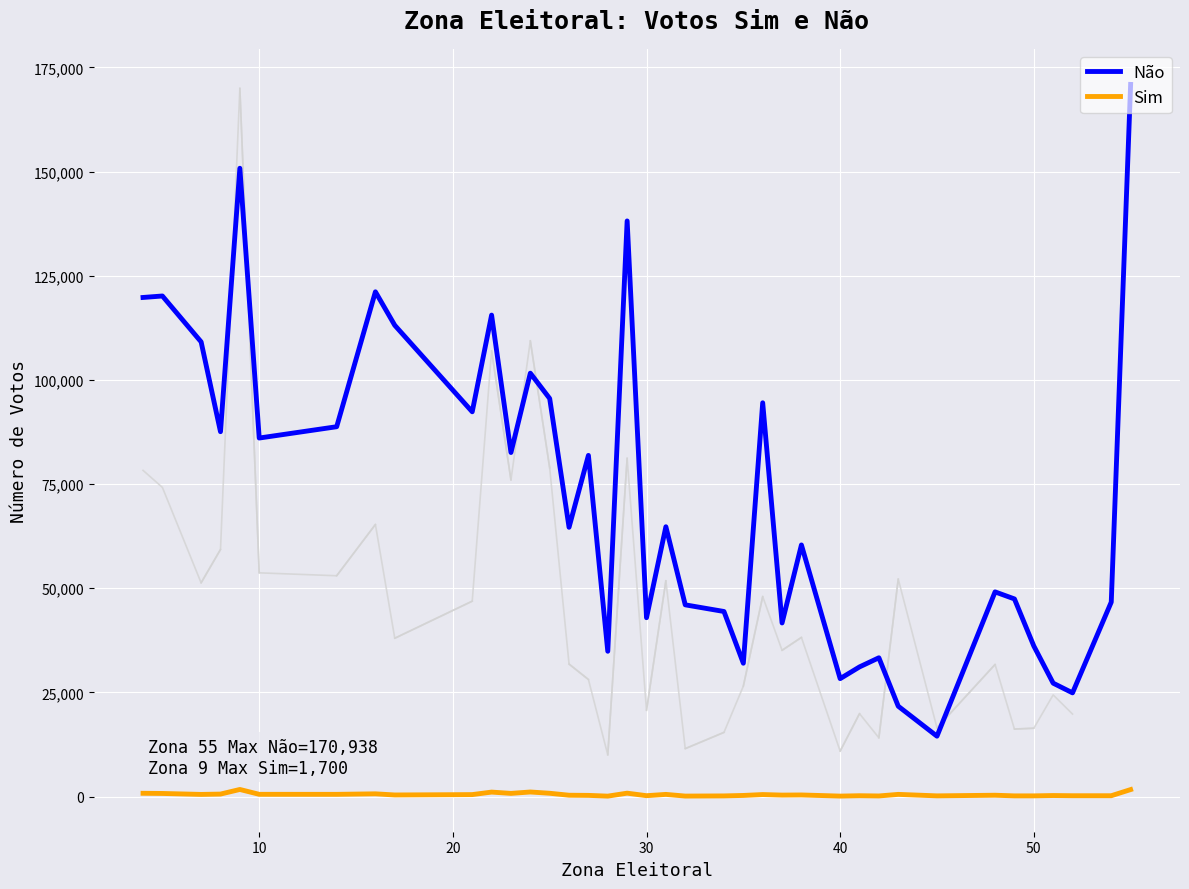

What is the sum of the Não values at 17 and 15?

220062